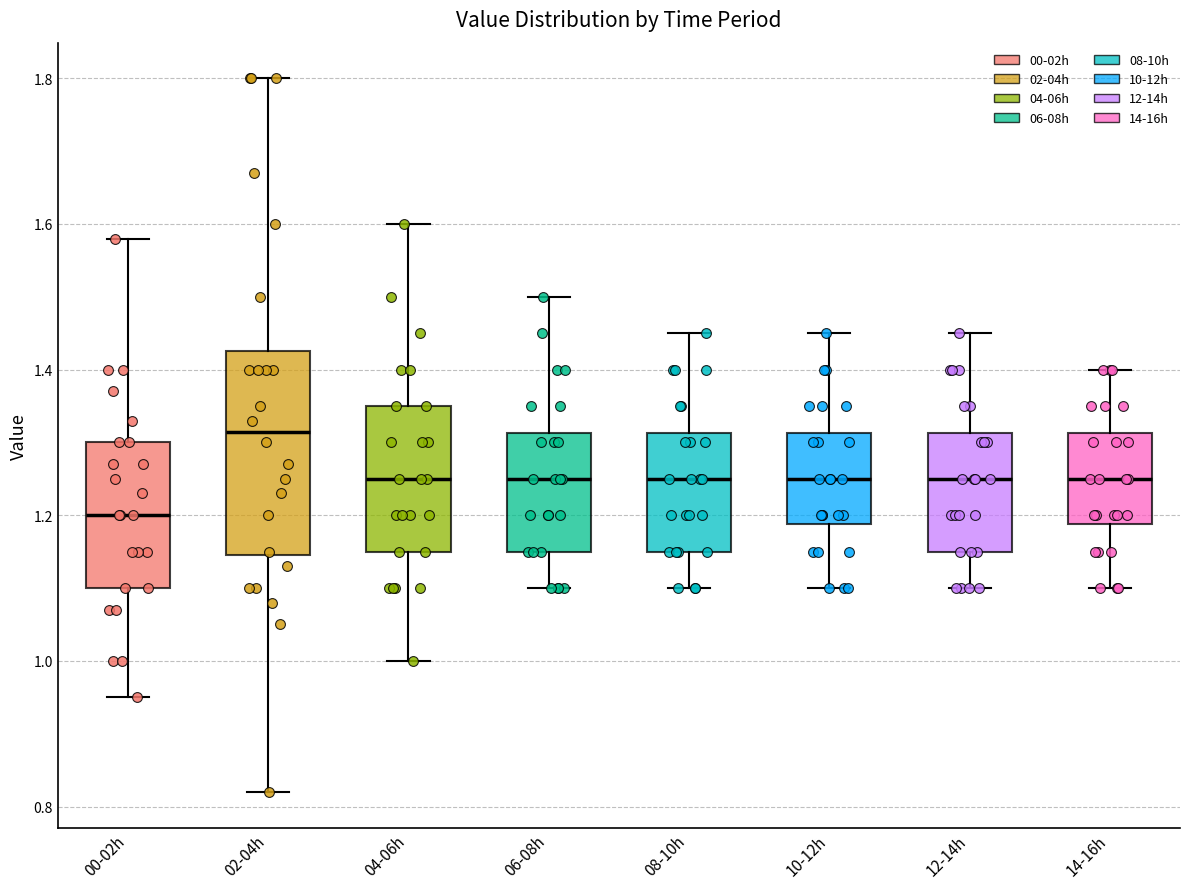

Where does the median line of the box for 14-16h sit on the y-axis? The values are not printed on the chart, so give them approximately, as read against the axis.

1.26